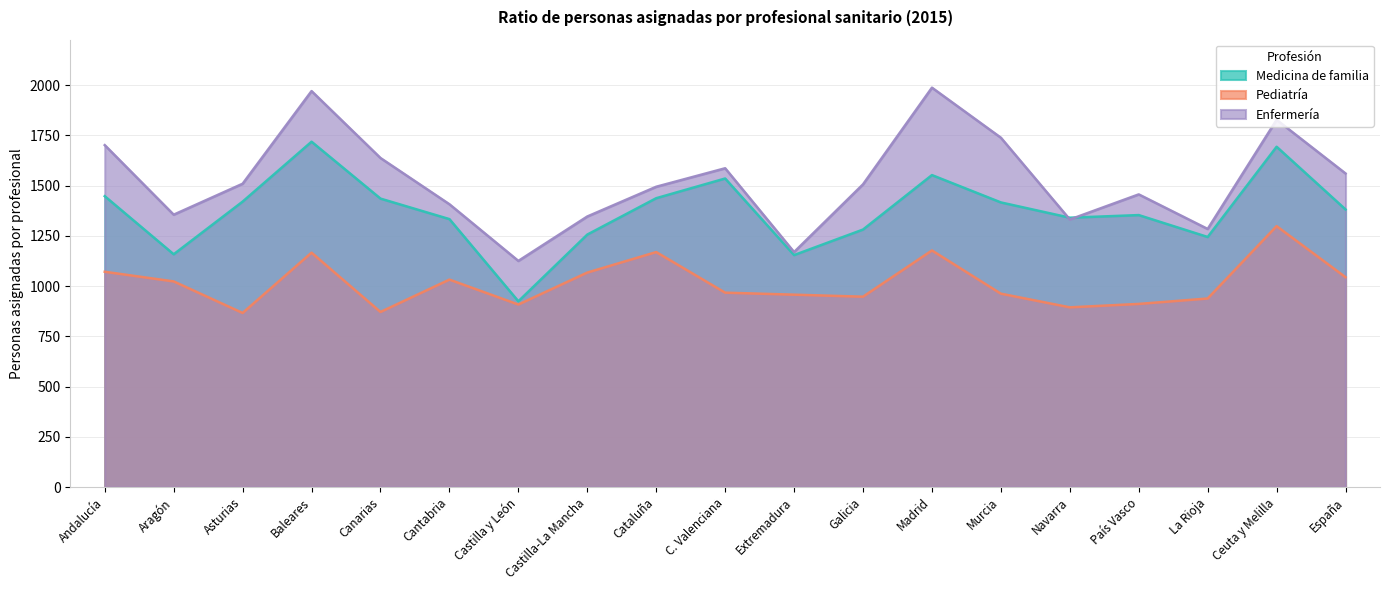

At how many categories does at least one series exceed 1038?

19